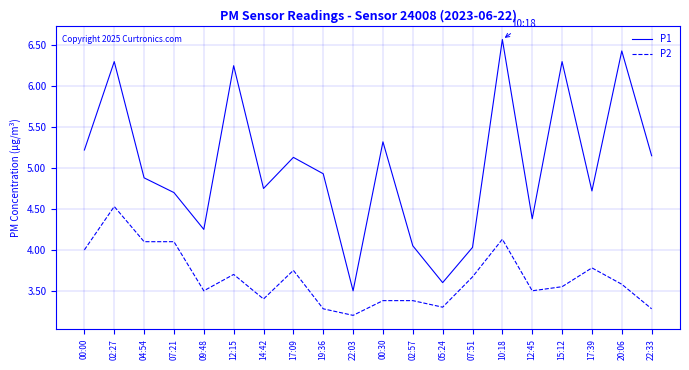

True or false: P1 has a value of 5.3 at 00:30.

True